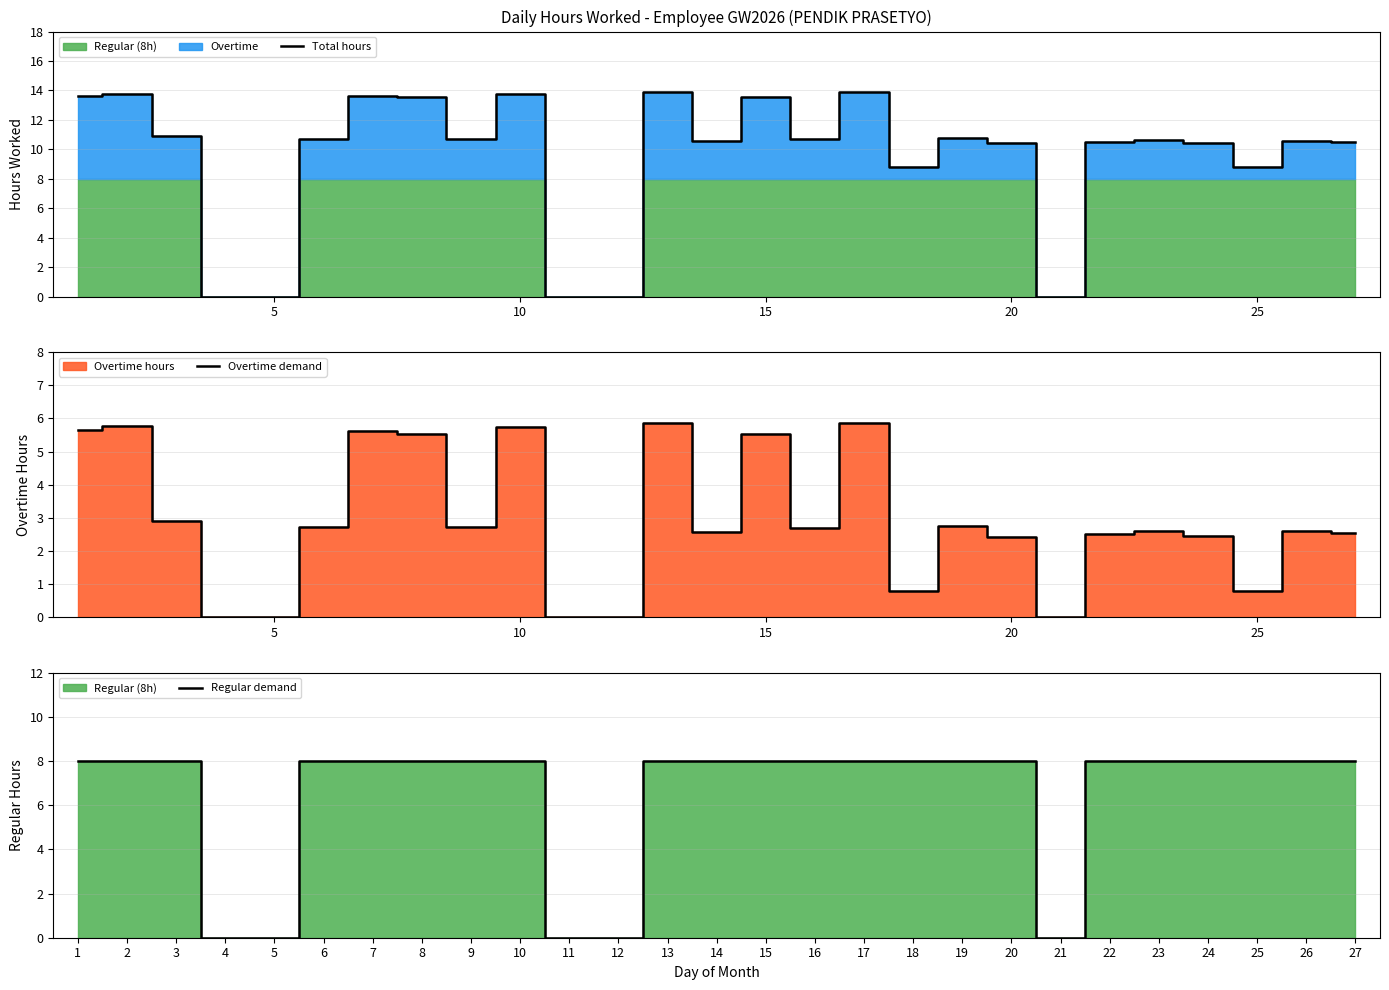

List the series in order of their overall mean, lowest first.

Overtime demand, Regular demand, Total hours